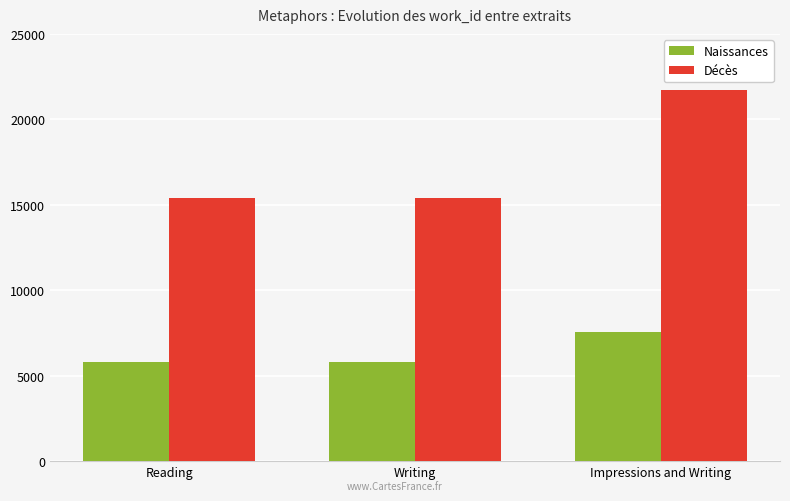

At which category does the chart reach its peak across all series?

Impressions and Writing